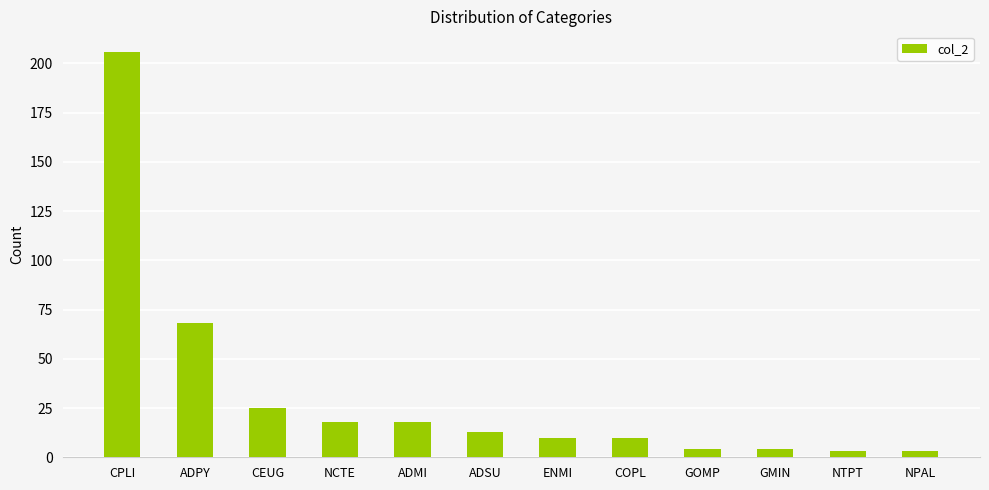

Between CPLI and COPL, which is larger?

CPLI